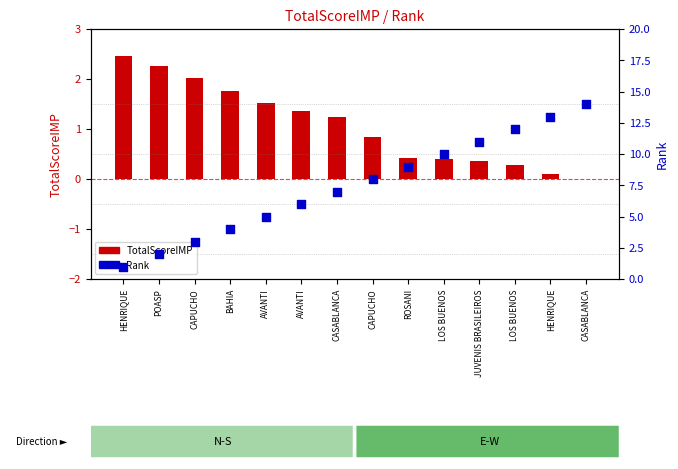

At which category is the sum across all series the highest?

CASABLANCA